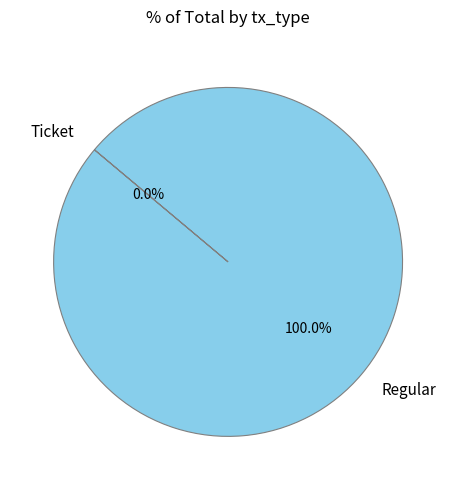

What percentage do Regular and Ticket together represent?

100.0%